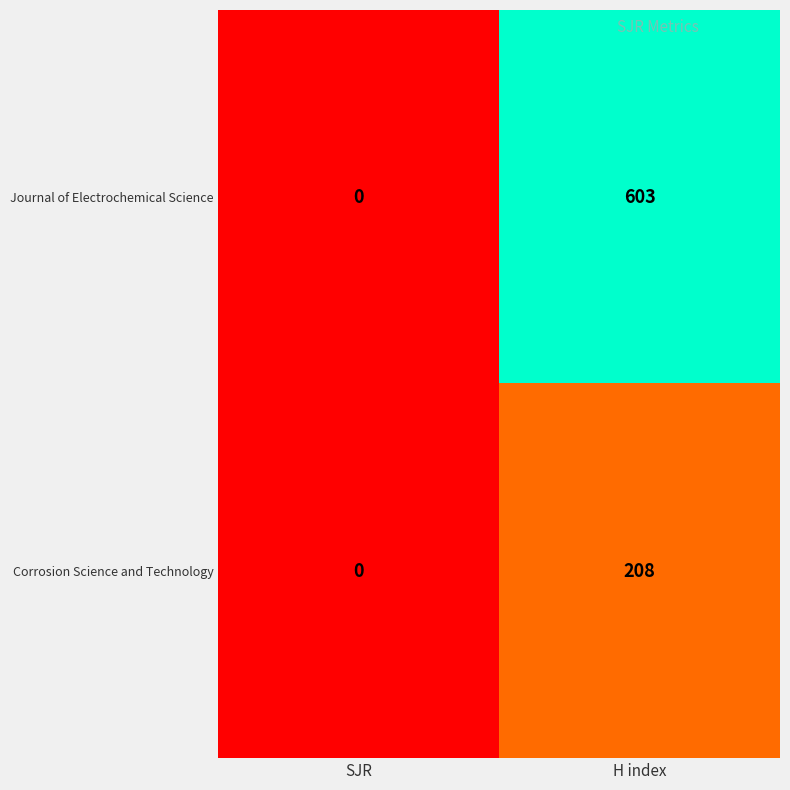

What is the maximum value for Corrosion Science and Technology?

208